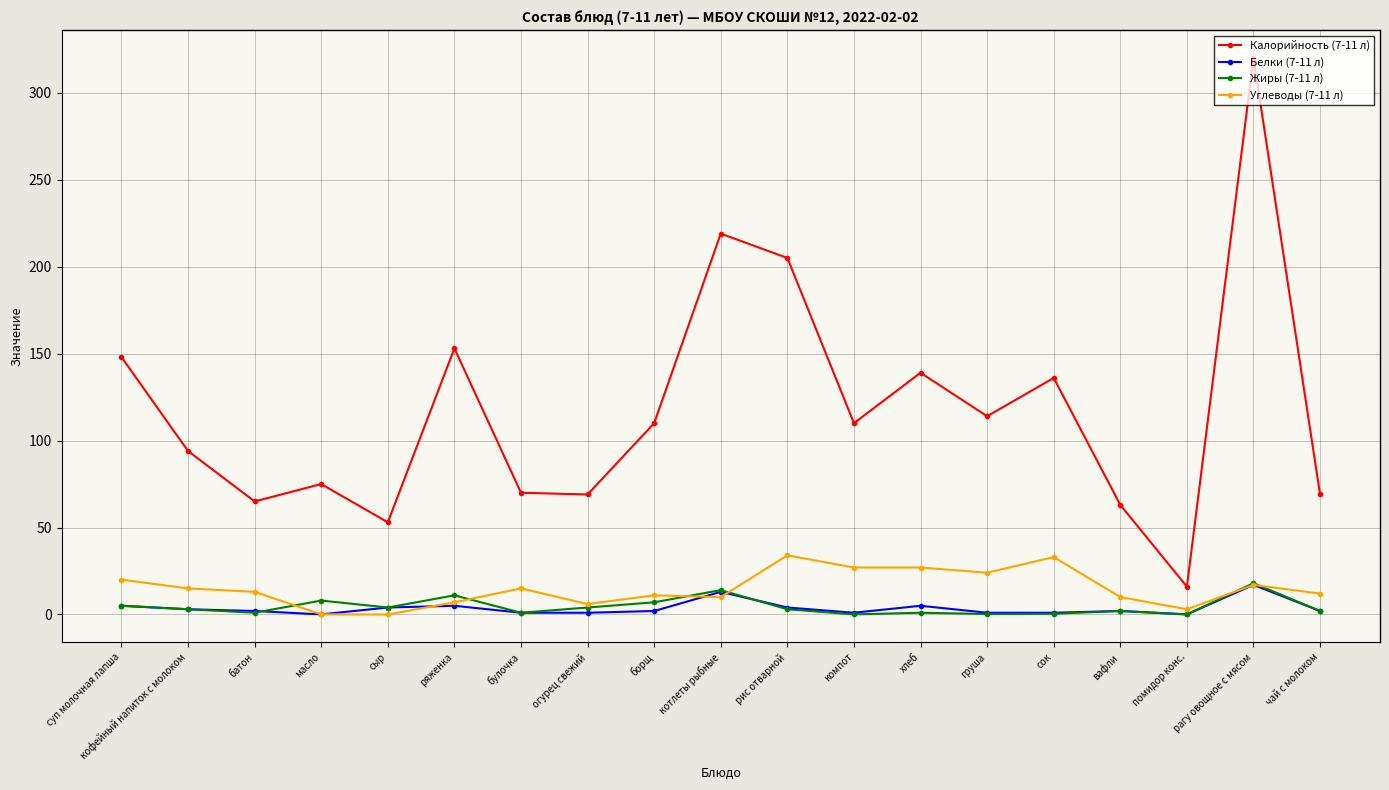

True or false: Углеводы (7-11 л) has more than 0 interior local peaks.

True